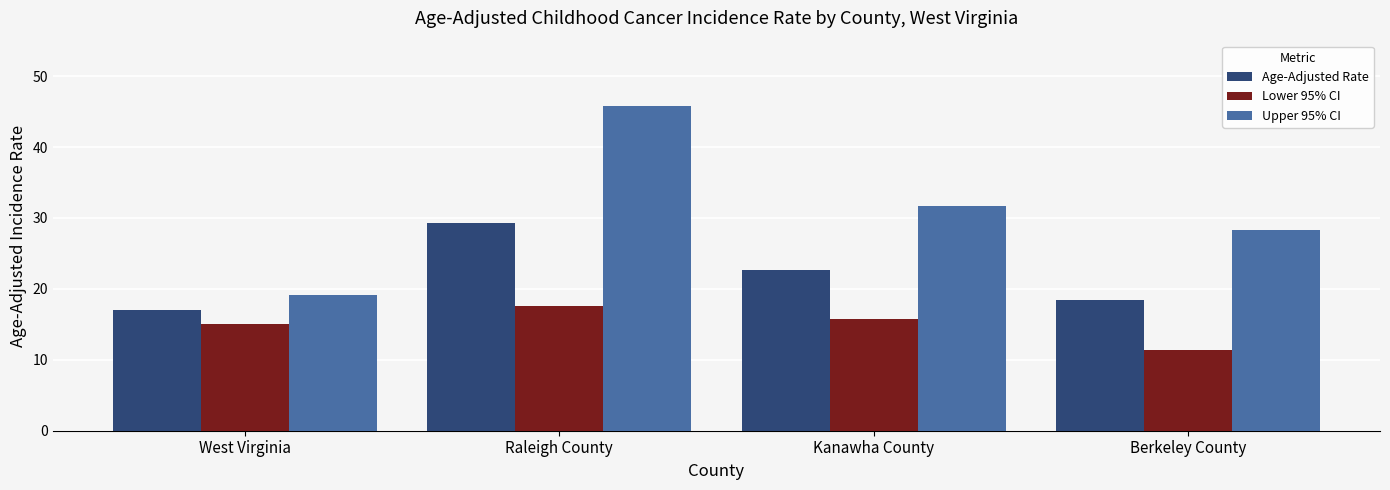

Is it true that Age-Adjusted Rate equals 29.7 at Berkeley County?

False